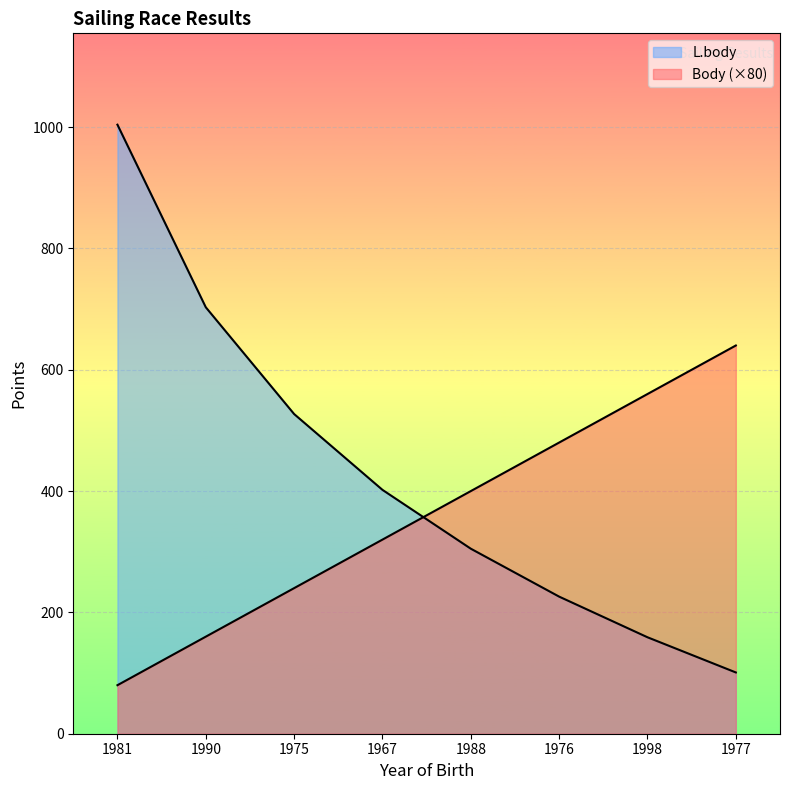

What is the sum of the Body values at 1967 and 1977?

960